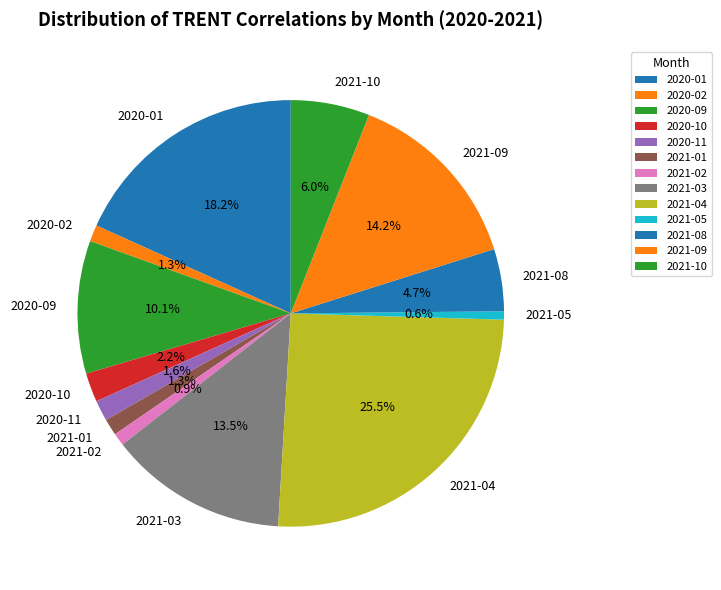

Between 2021-10 and 2021-08, which is larger?

2021-10